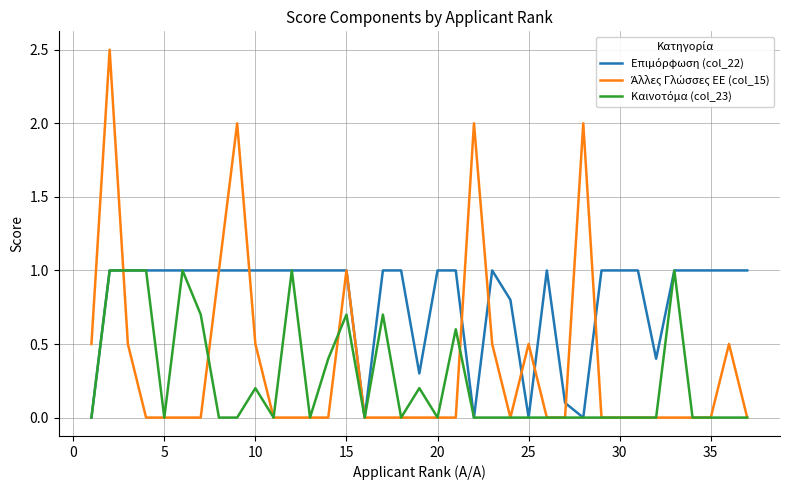

What is the total value across all series at 30?

1.0